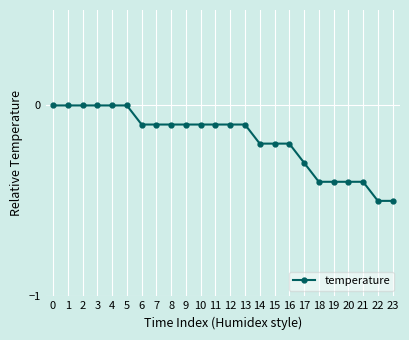

Reading left to right, transcribe all the data shown in this chart.

0.0	0.0	0.0	0.0	0.0	0.0	-0.1	-0.1	-0.1	-0.1	-0.1	-0.1	-0.1	-0.1	-0.2	-0.2	-0.2	-0.3	-0.4	-0.4	-0.4	-0.4	-0.5	-0.5